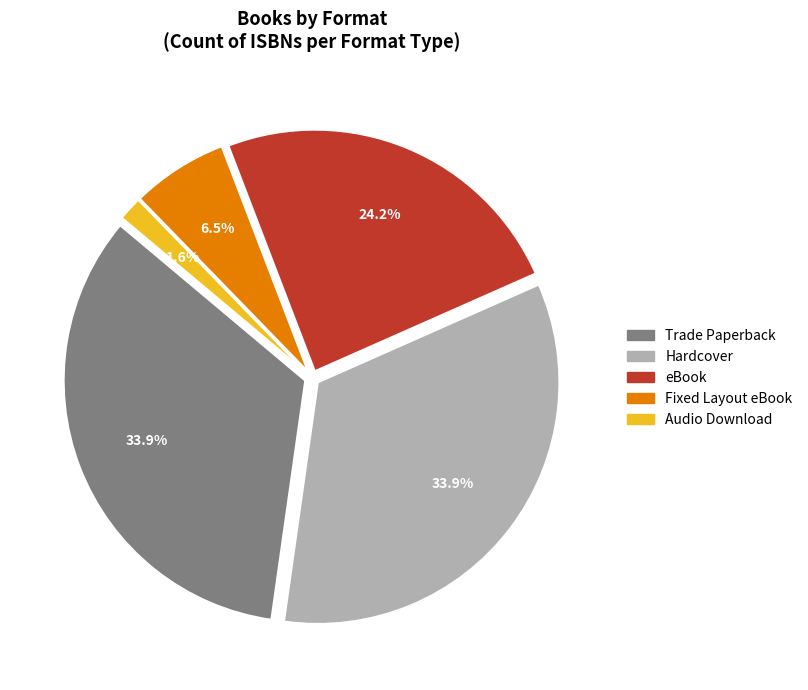

Count the number of slices in the pie.

5